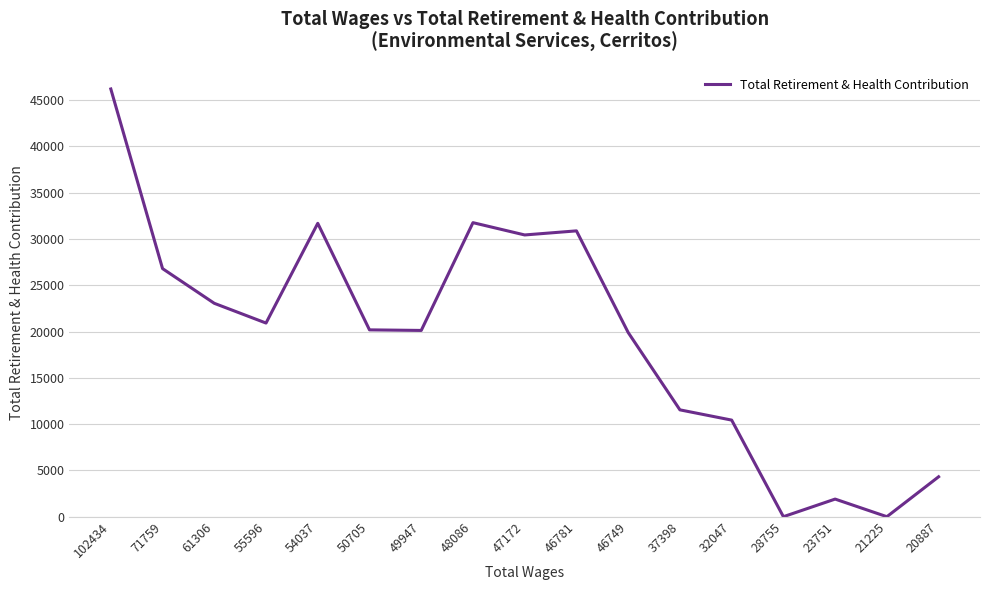

Between 46749 and 61306, which is larger?

61306